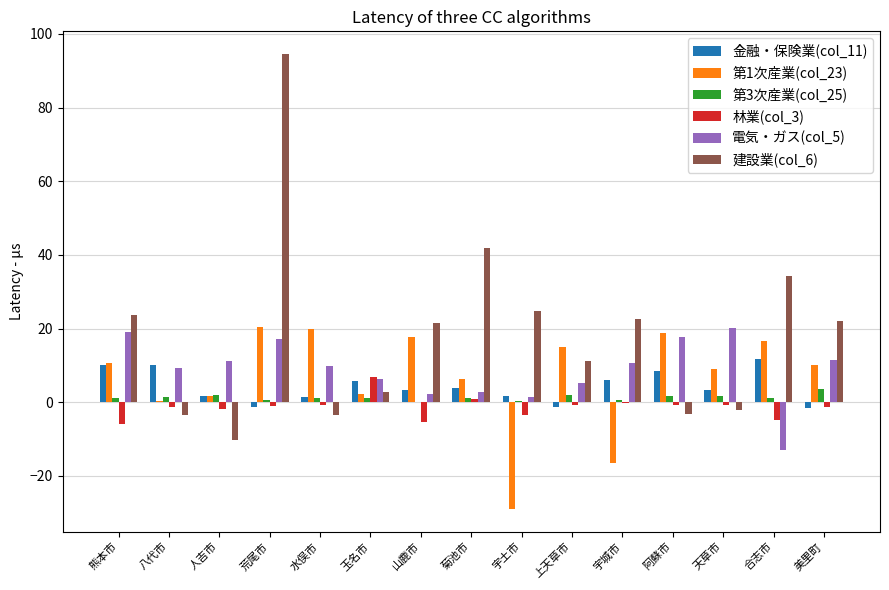

Is the value of 林業(col_3) at 宇城市 greater than the value of 建設業(col_6) at 玉名市?

No